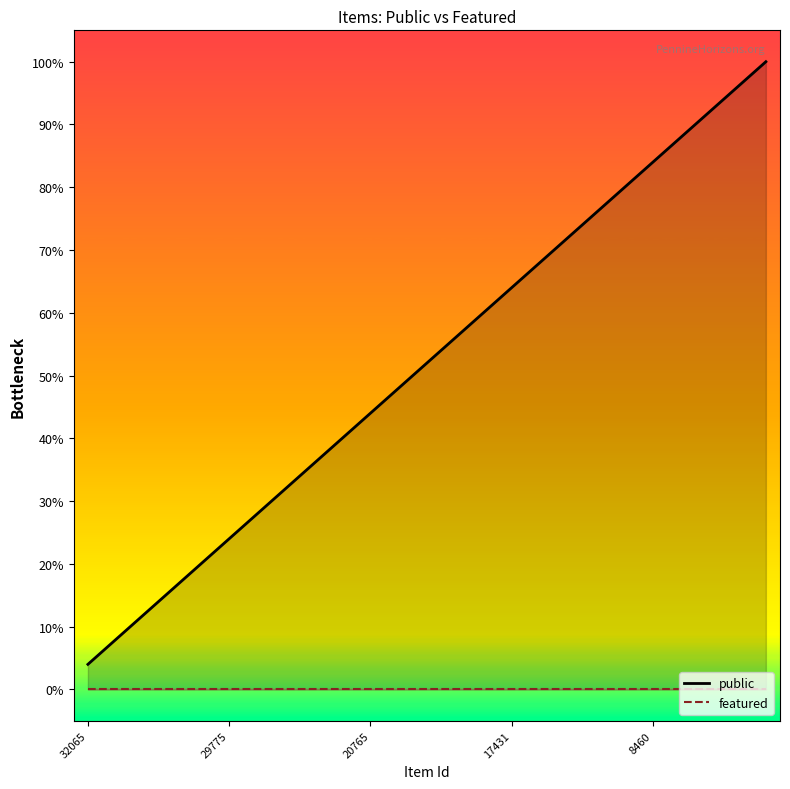

What value does the public series have at 11613?

1